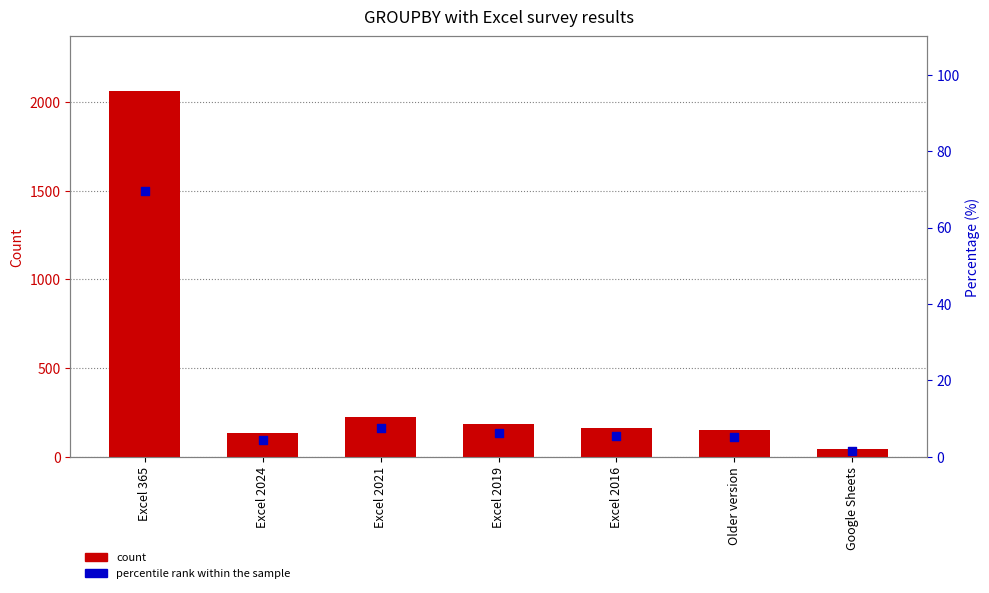

Which series contains the lowest Y value?

percentile rank within the sample